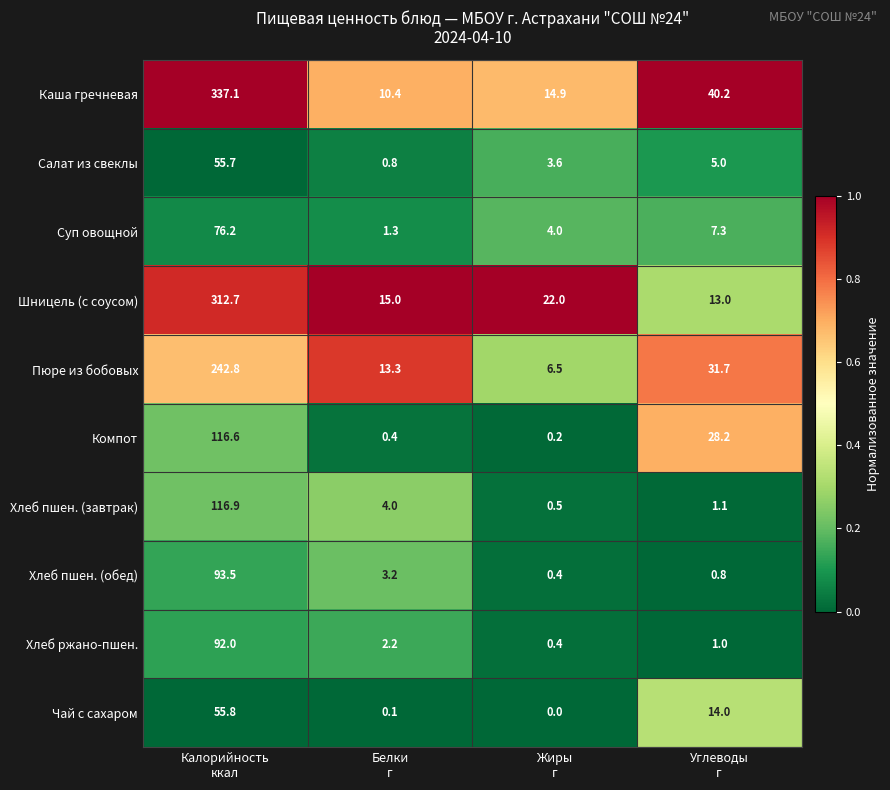

How many distinct data groups are displayed?

10